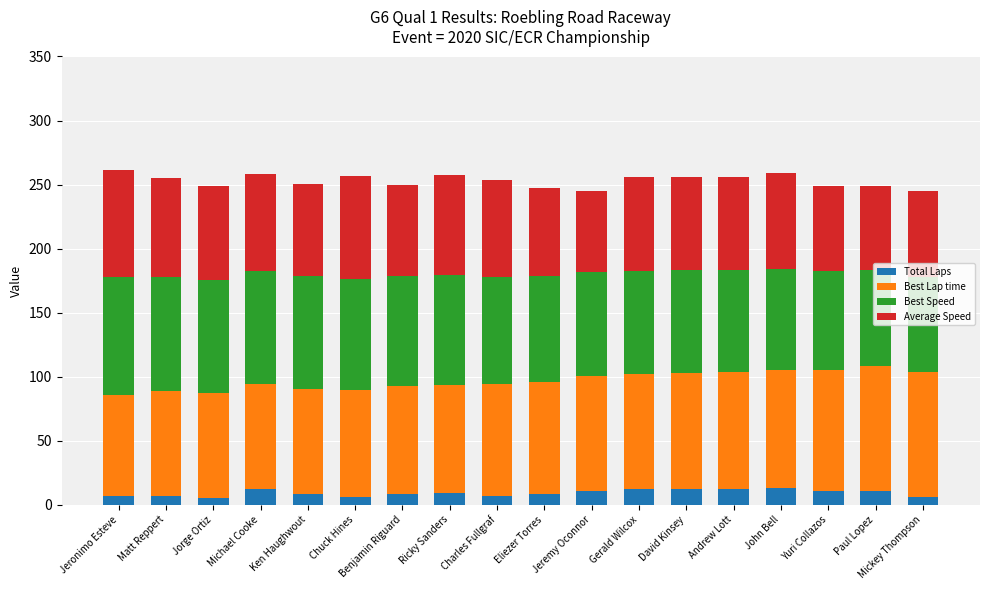

What is the total value across all series at Michael Cooke?

258.3